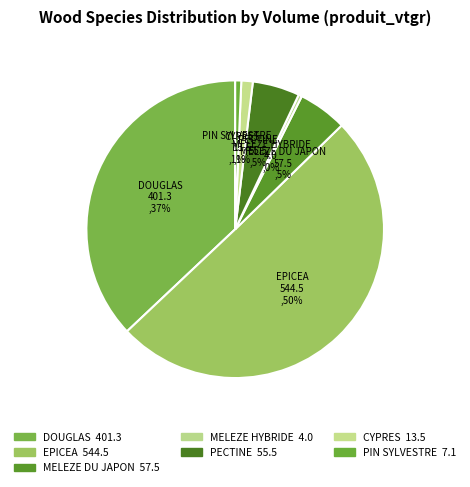

What portion of the pie excludes PECTINE?

94.9%